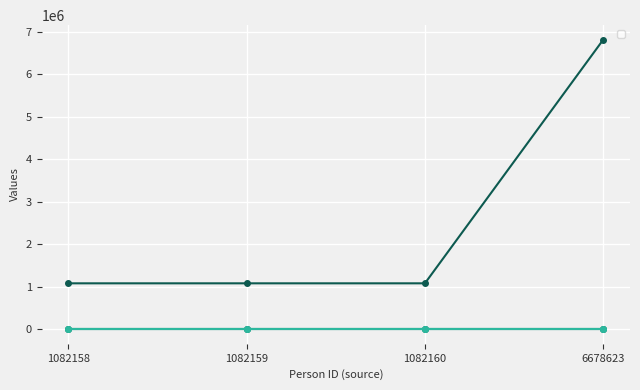

At which category is the sum across all series the highest?

6678623